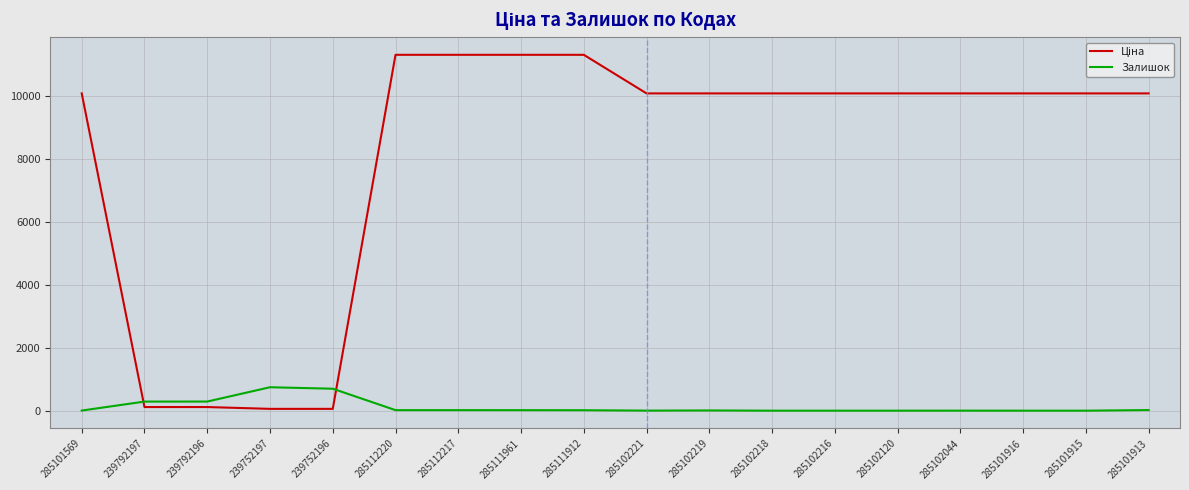

What is the difference between the highest and lowest values at 239752197?

687.3